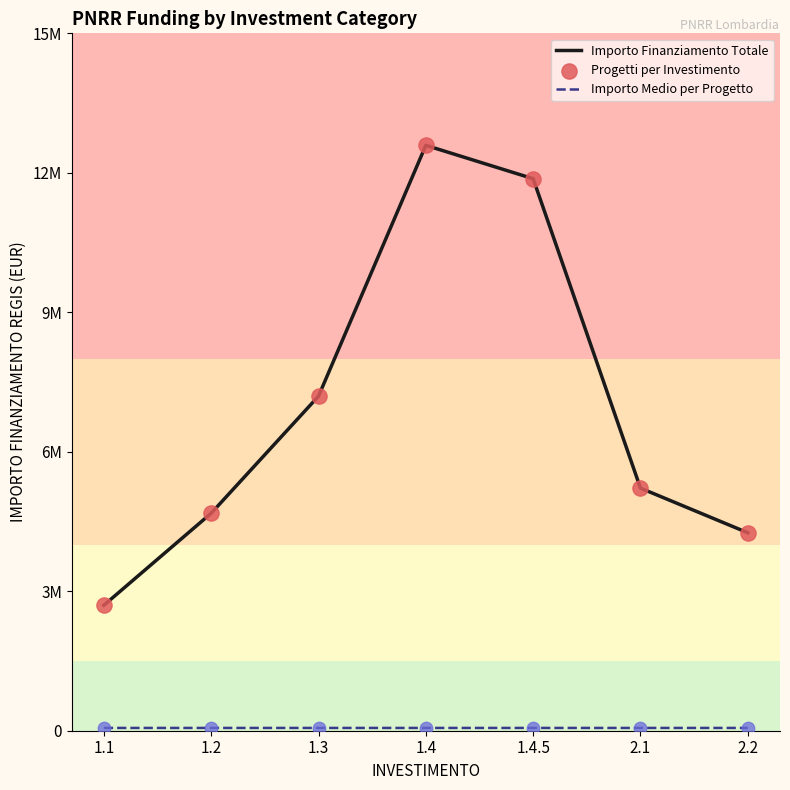

What is the total value across all series at 1.3?

14451806.0